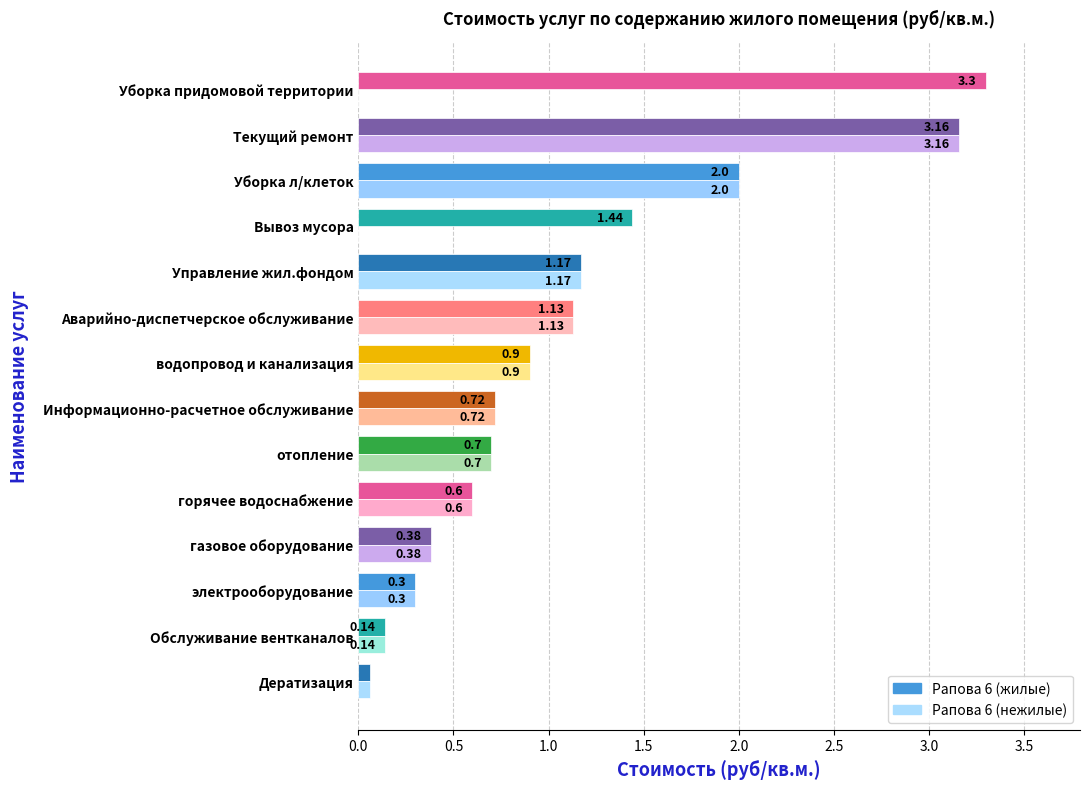

Which series has the widest spread of values?

Рапова 6 (жилые)